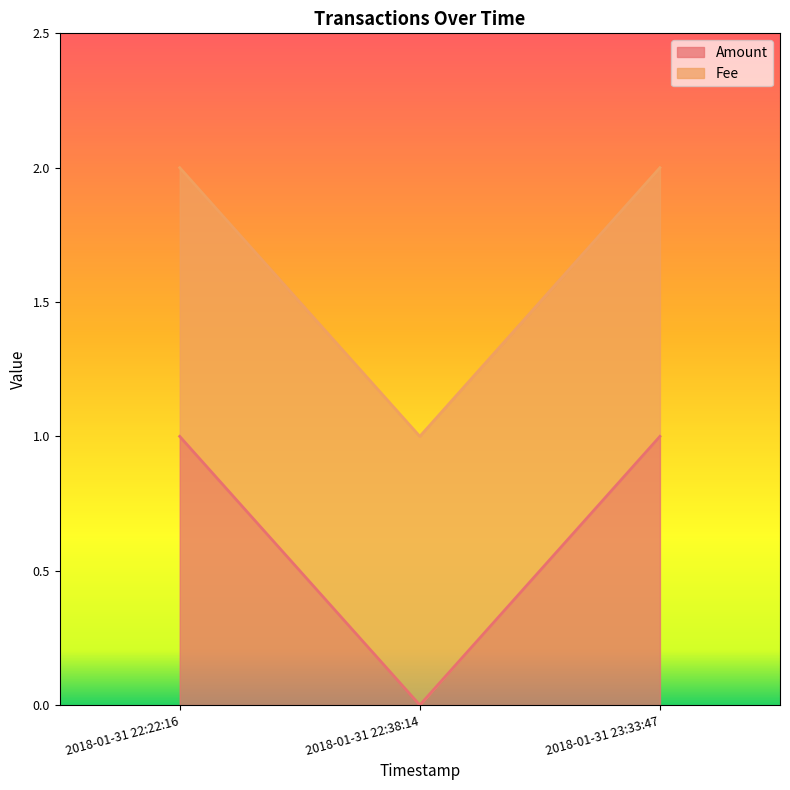

What is the difference between the maximum and minimum values?

1